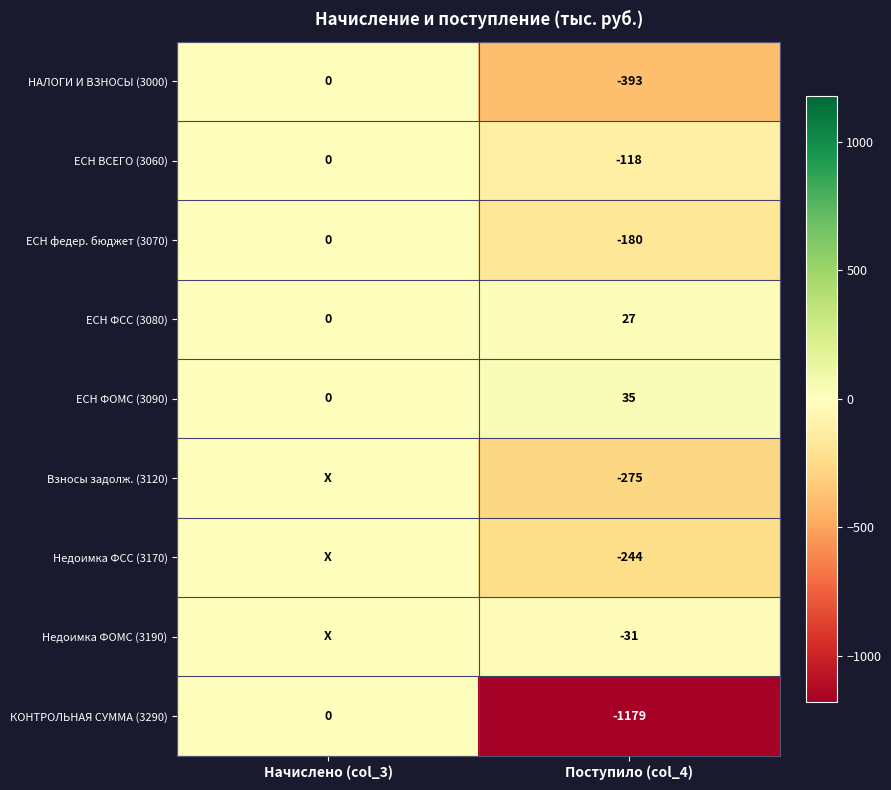

What is the difference between the highest and lowest values at Поступило (col_4)?

1214